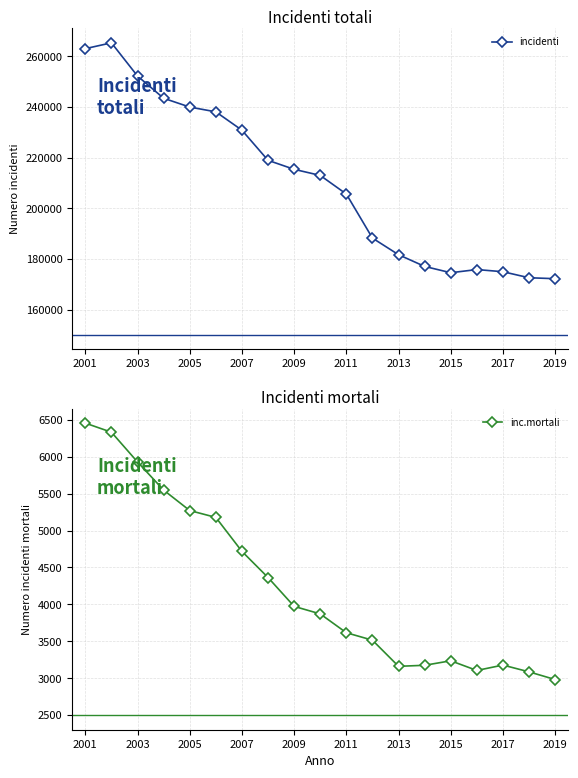

Which series has the largest total across all categories?

incidenti